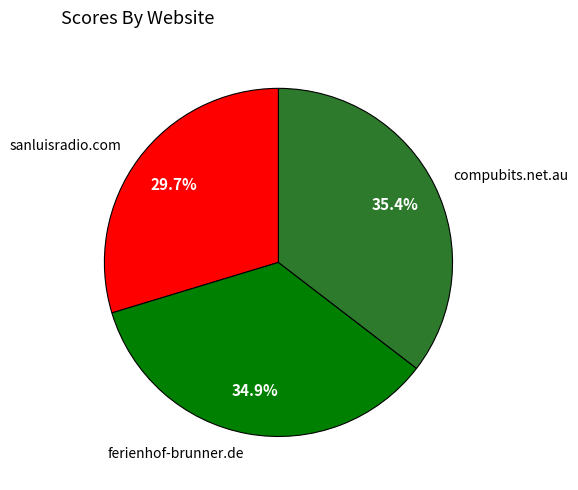

How many segments does this pie chart have?

3